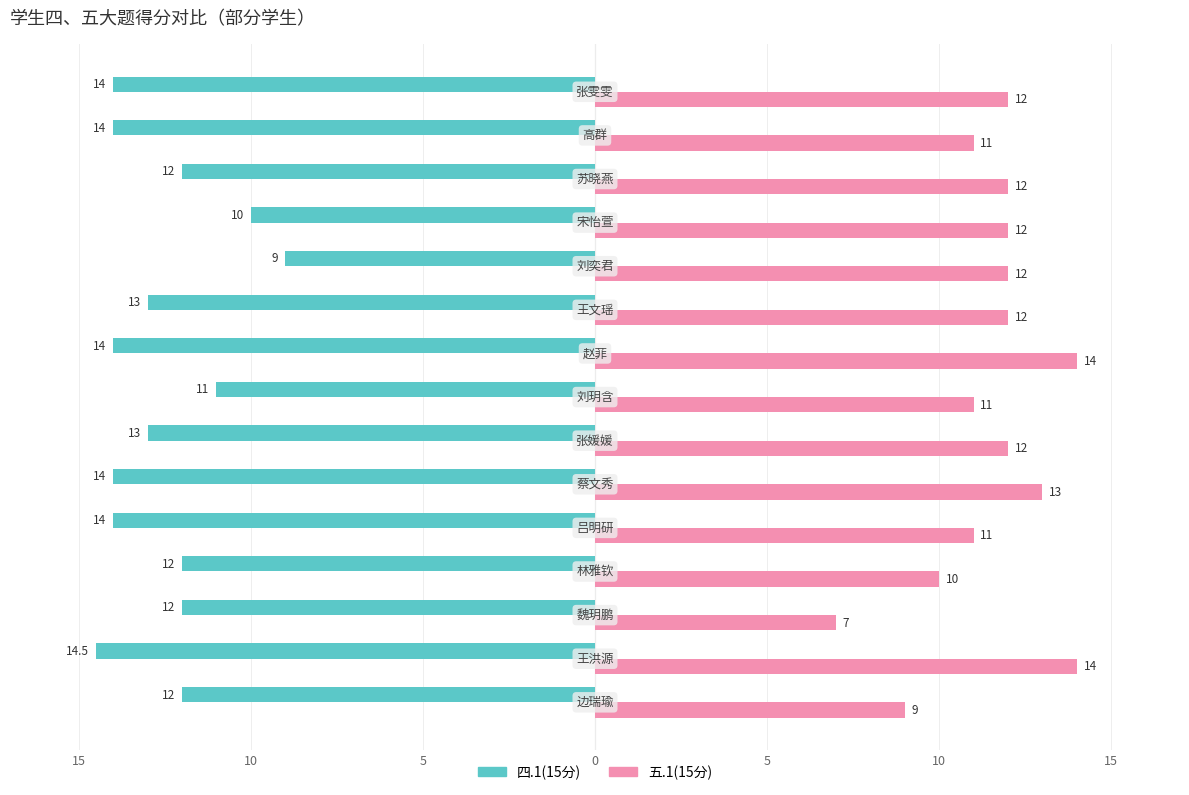

What are all the series names shown in the legend?

四.1(15分), 五.1(15分)